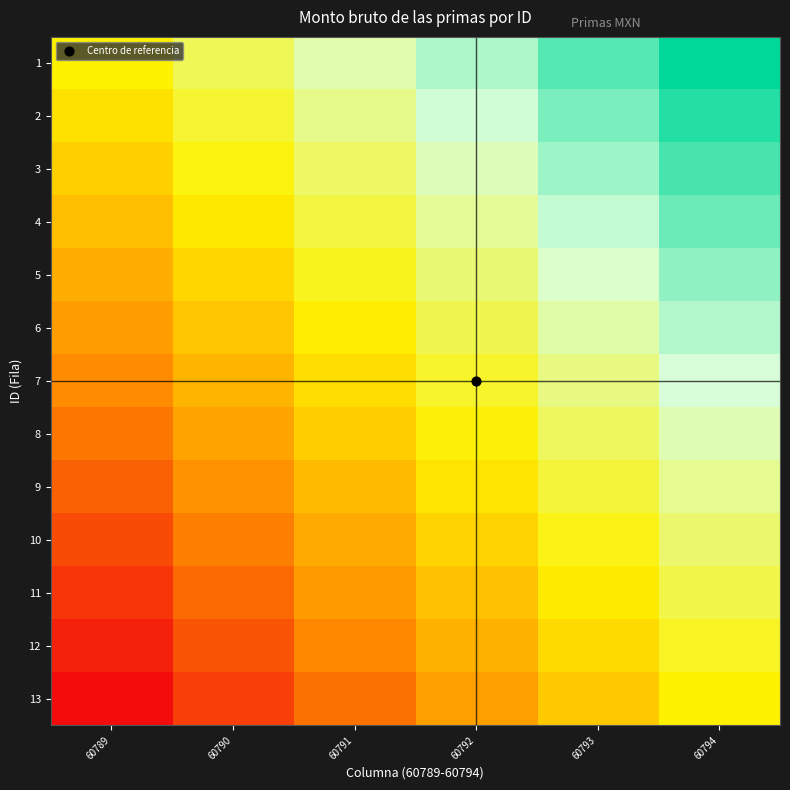

Reading left to right, list all the values displayed in this chart.

1: 60789=0.5	60790=0.6	60791=0.7	60792=0.8	60793=0.9	60794=1.0
2: 60789=0.5	60790=0.6	60791=0.7	60792=0.8	60793=0.9	60794=1.0
3: 60789=0.4	60790=0.5	60791=0.6	60792=0.7	60793=0.8	60794=0.9
4: 60789=0.4	60790=0.5	60791=0.6	60792=0.7	60793=0.8	60794=0.9
5: 60789=0.3	60790=0.4	60791=0.5	60792=0.6	60793=0.7	60794=0.8
6: 60789=0.3	60790=0.4	60791=0.5	60792=0.6	60793=0.7	60794=0.8
7: 60789=0.2	60790=0.3	60791=0.5	60792=0.6	60793=0.7	60794=0.8
8: 60789=0.2	60790=0.3	60791=0.4	60792=0.5	60793=0.6	60794=0.7
9: 60789=0.2	60790=0.3	60791=0.4	60792=0.5	60793=0.6	60794=0.7
10: 60789=0.1	60790=0.2	60791=0.3	60792=0.4	60793=0.5	60794=0.6
11: 60789=0.1	60790=0.2	60791=0.3	60792=0.4	60793=0.5	60794=0.6
12: 60789=0.0	60790=0.1	60791=0.2	60792=0.3	60793=0.4	60794=0.5
13: 60789=0.0	60790=0.1	60791=0.2	60792=0.3	60793=0.4	60794=0.5